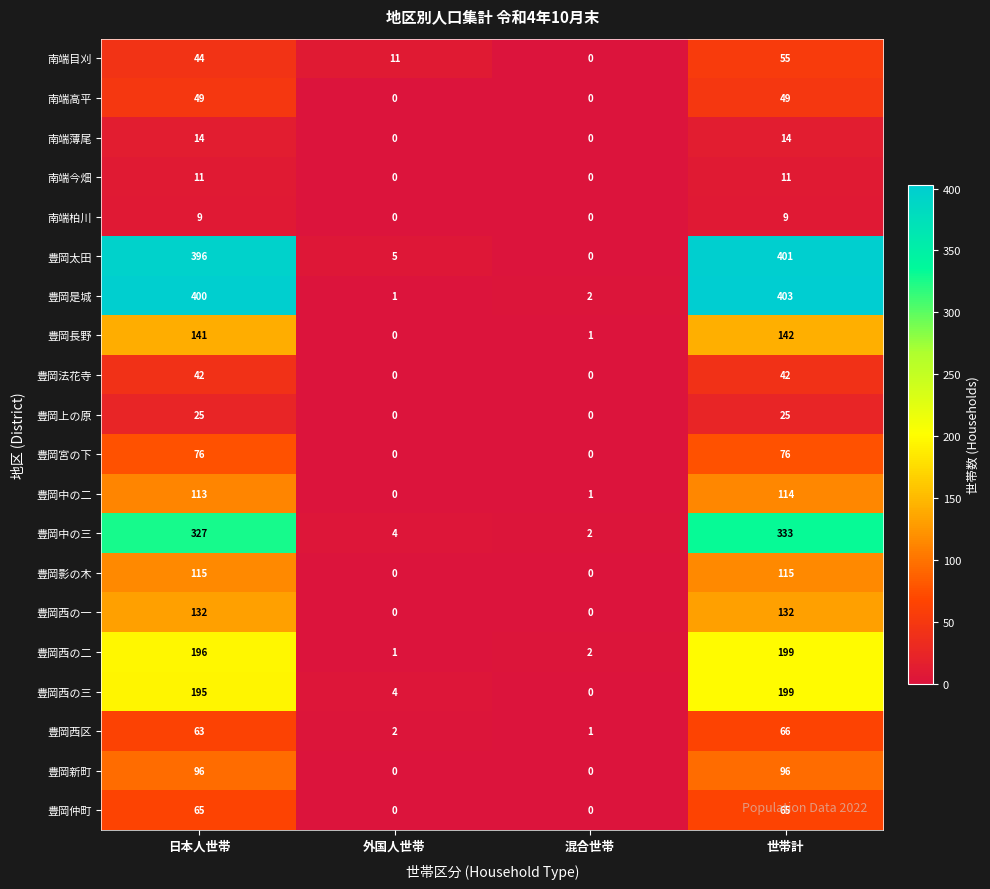

What is the difference between the second highest and second lowest values in the 南端薄尾 series?

14